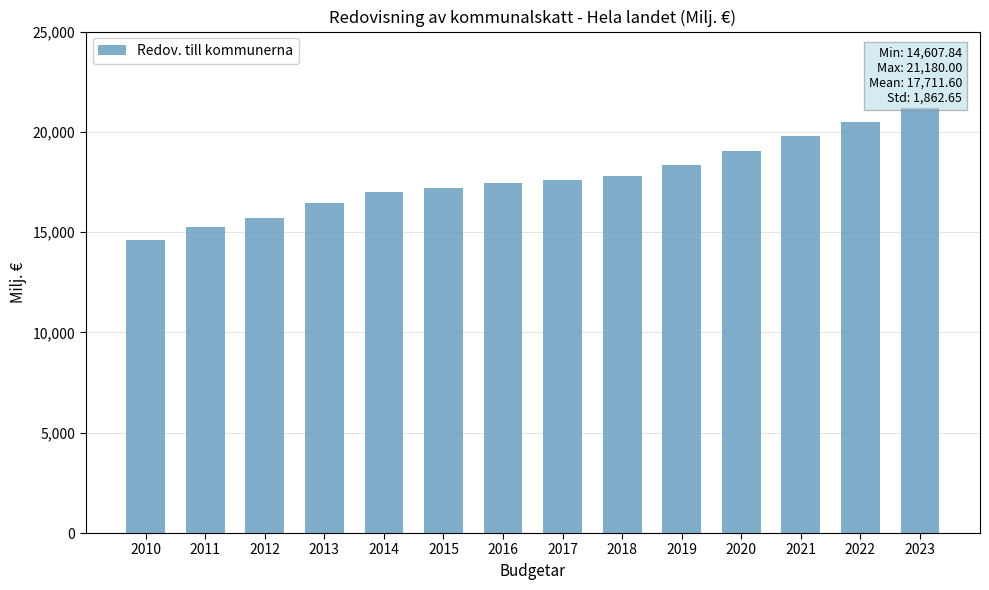

Reading left to right, list all the values displayed in this chart.

2010=14607.8	2011=15260.5	2012=15709.7	2013=16447.3	2014=16993.9	2015=17193.0	2016=17454.8	2017=17575.6	2018=17809.8	2019=18360.0	2020=19060.0	2021=19810.0	2022=20500.0	2023=21180.0